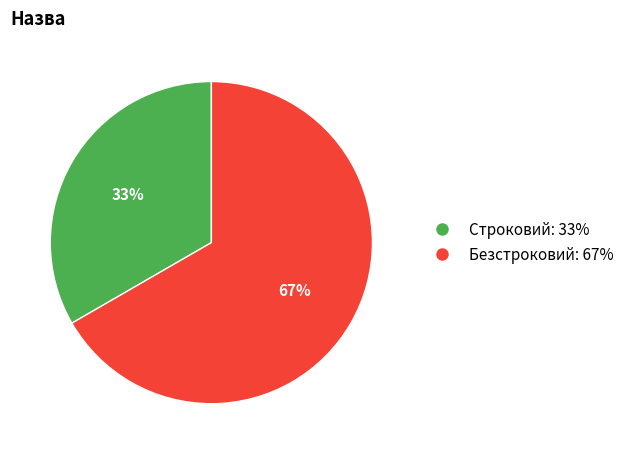

What percentage is the Строковий slice, to the nearest percent?

33%